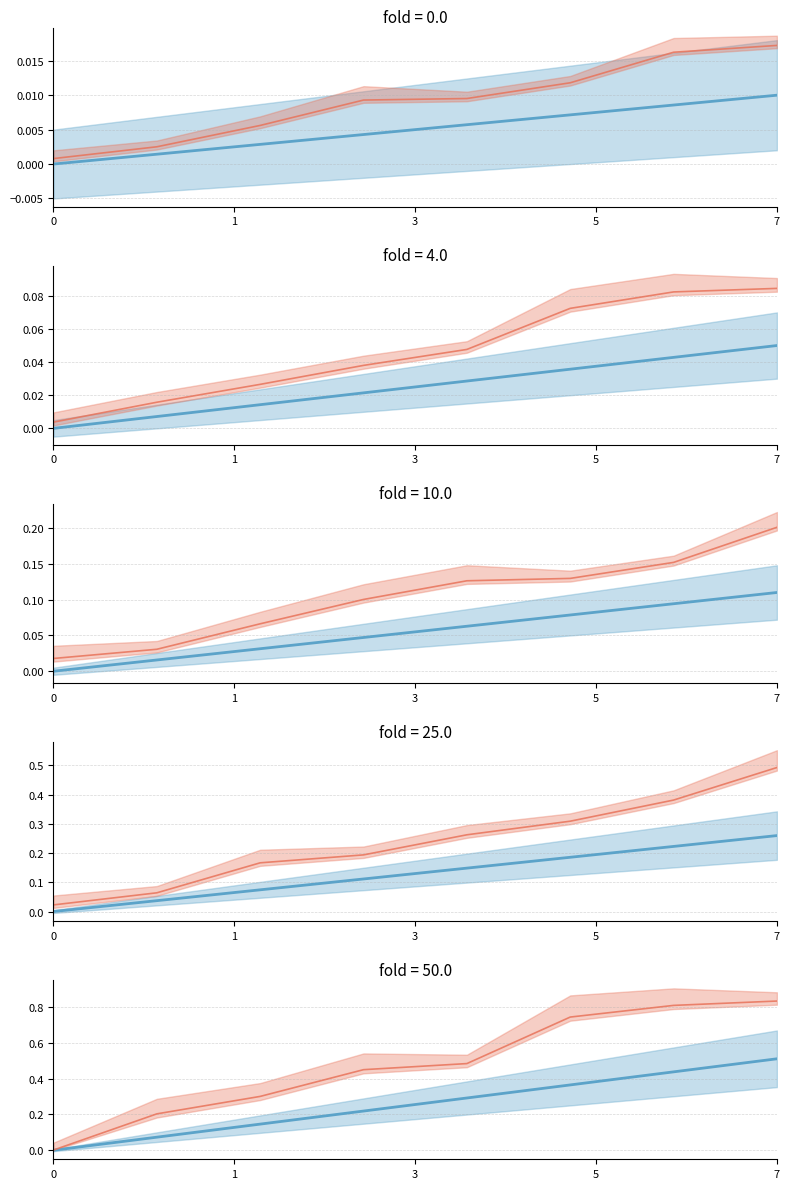

Reading left to right, list all the values displayed in this chart.

blue_mean: 0.0	0.1	0.1	0.2	0.3	0.4	0.4	0.5
orange_mean: 0.0	0.2	0.3	0.4	0.5	0.7	0.8	0.8